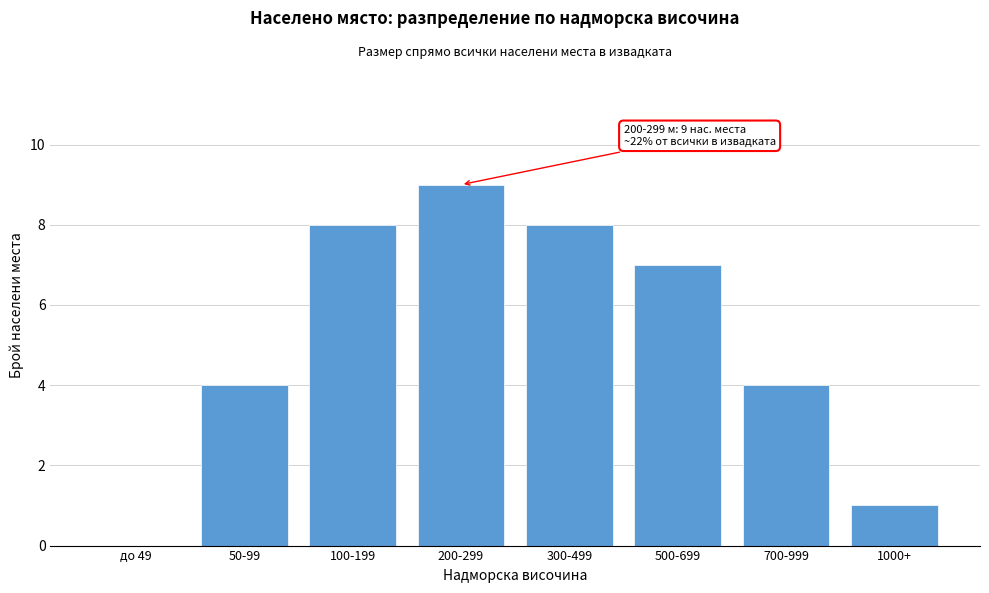

Reading right to left, list all the values displayed in this chart.

1000+=1	700-999=4	500-699=7	300-499=8	200-299=9	100-199=8	50-99=4	до 49=0